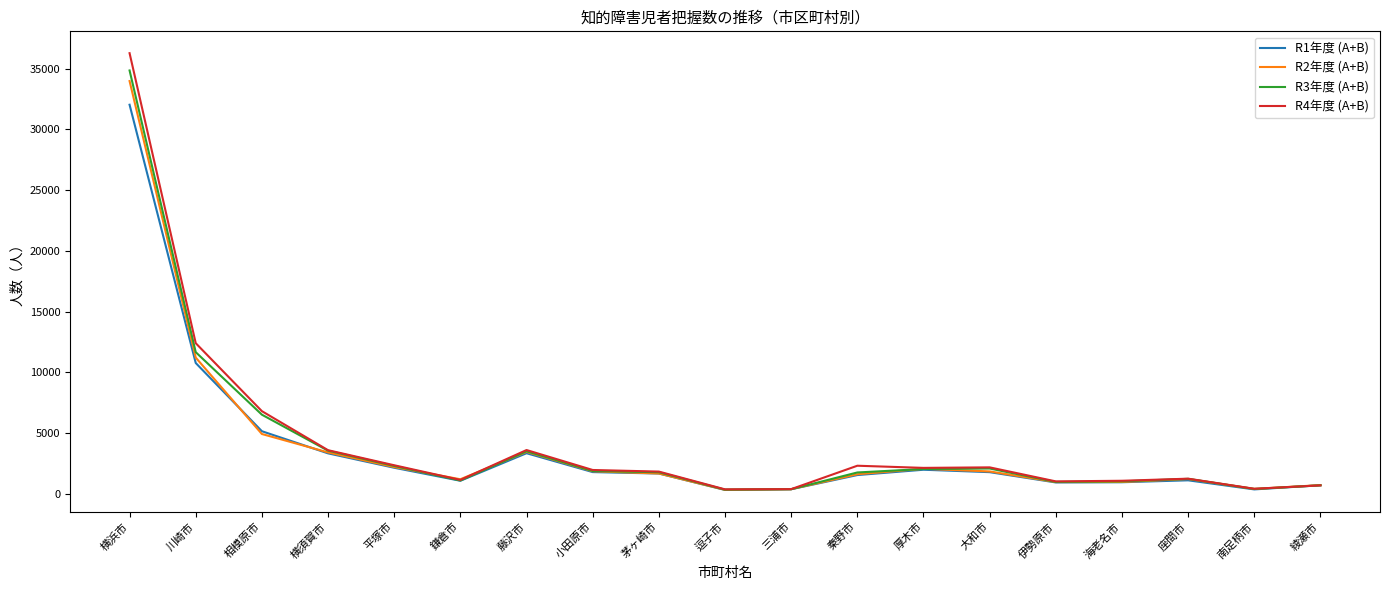

What position from the left is 逗子市?

10